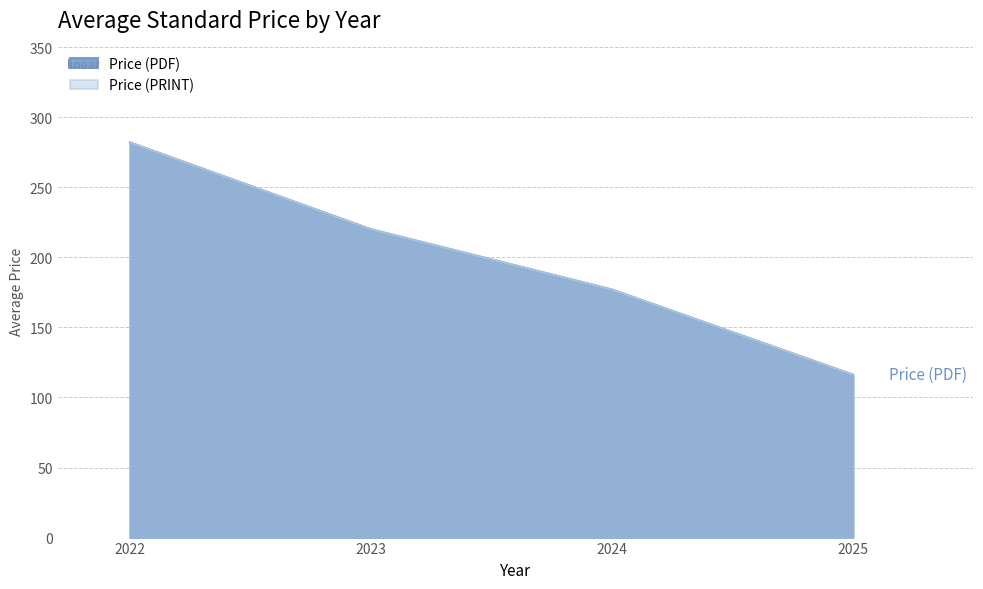

True or false: Price (PDF) has more than 1 interior local peaks.

False